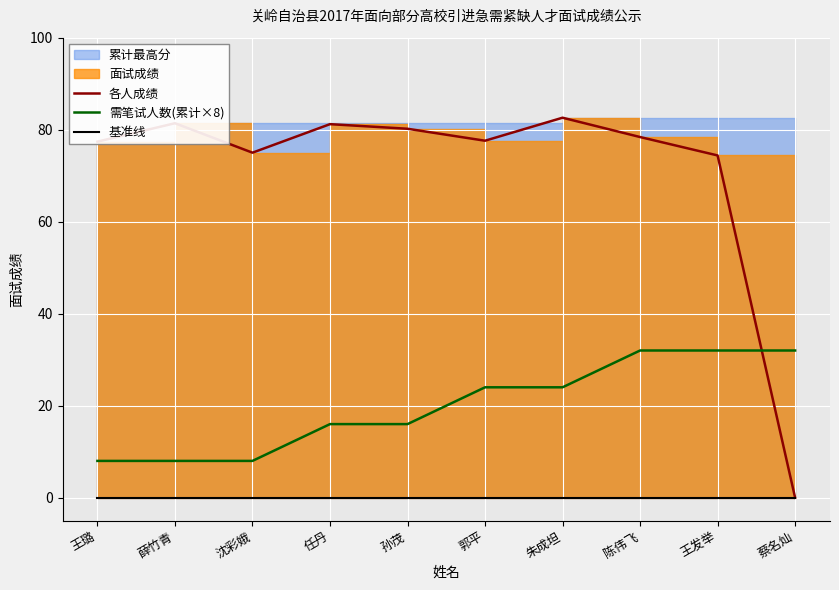

What is the difference between the 需笔试人数(累计×8) values at 王璐 and 蔡名灿?

24